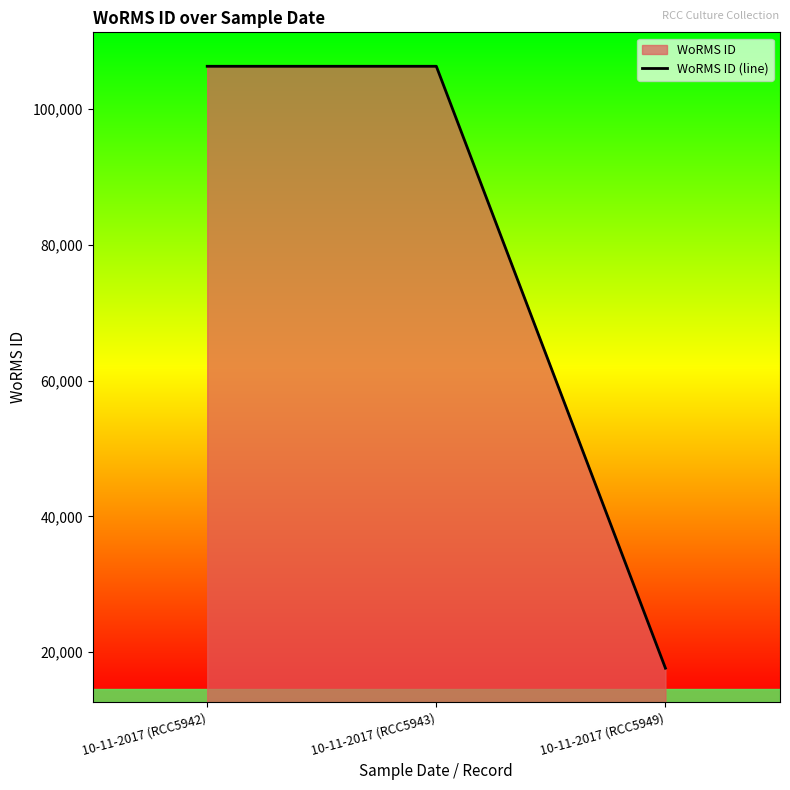

How many series are shown in this chart?

1